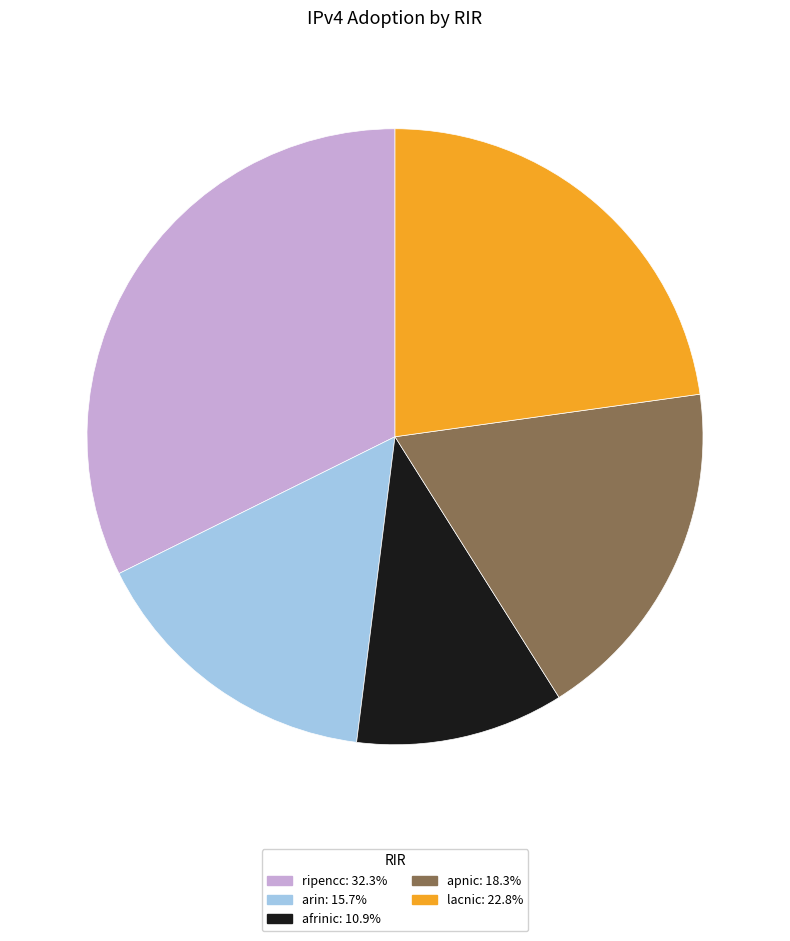

Does arin account for over 50% of the chart?

No